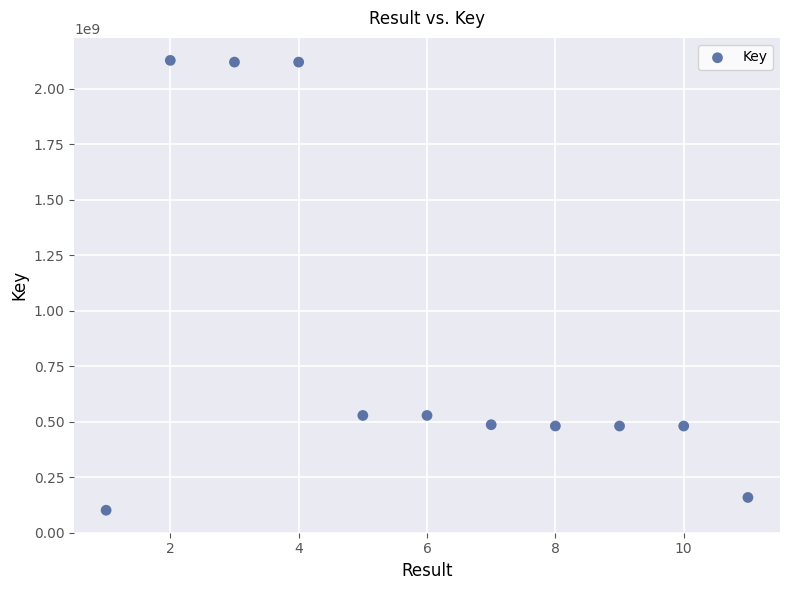

What is the range of Y values (max minus min)?

2027373119